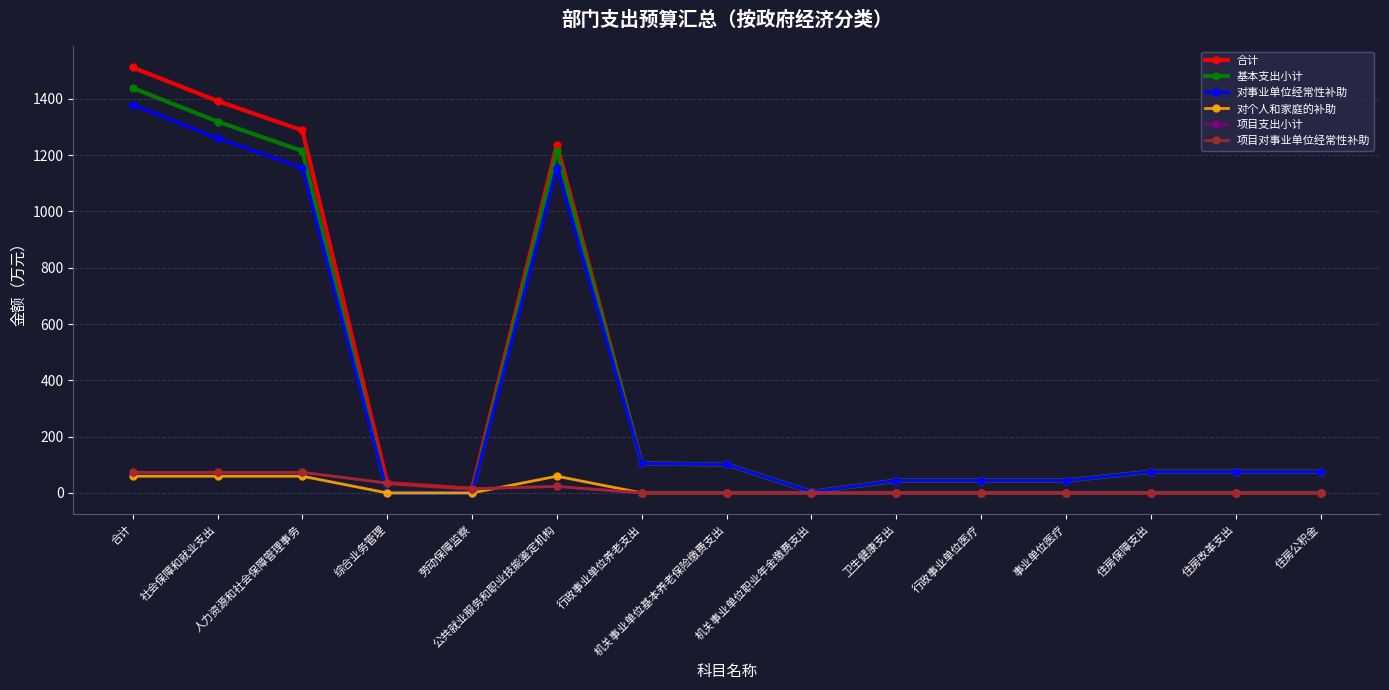

Does the chart have visible grid lines?

Yes